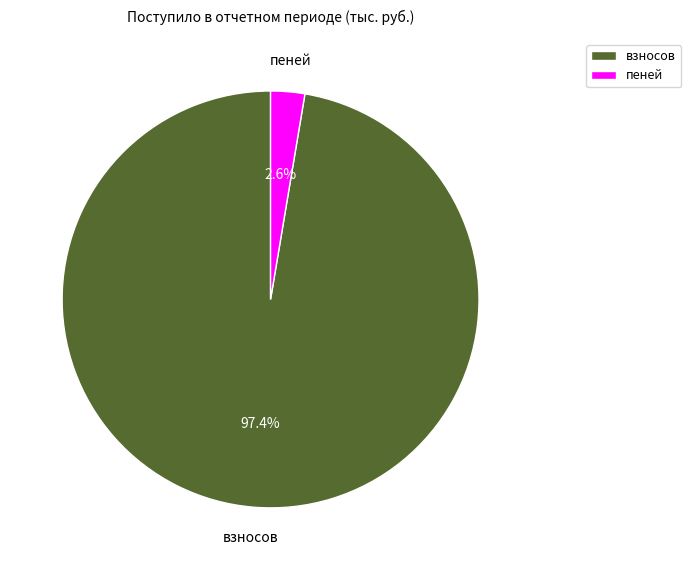

To the nearest percent, what is the difference between the largest and smallest slice percentages?

95%